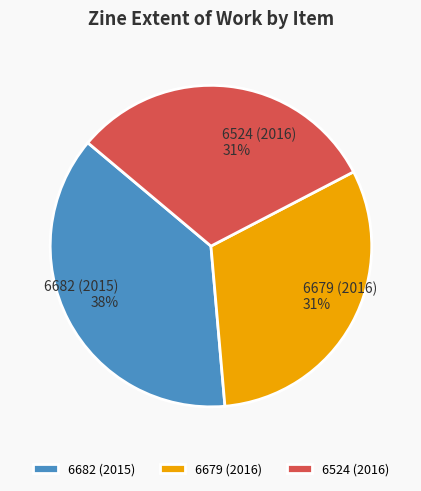

Does 6524 (2016) account for over 50% of the chart?

No